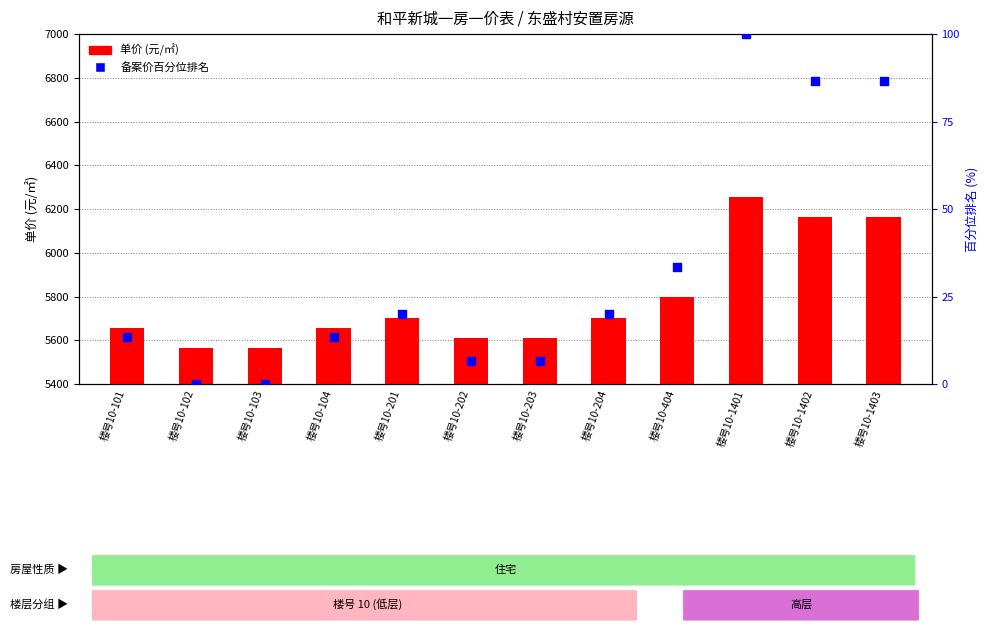

Which series reaches the minimum Y coordinate?

备案价百分位排名